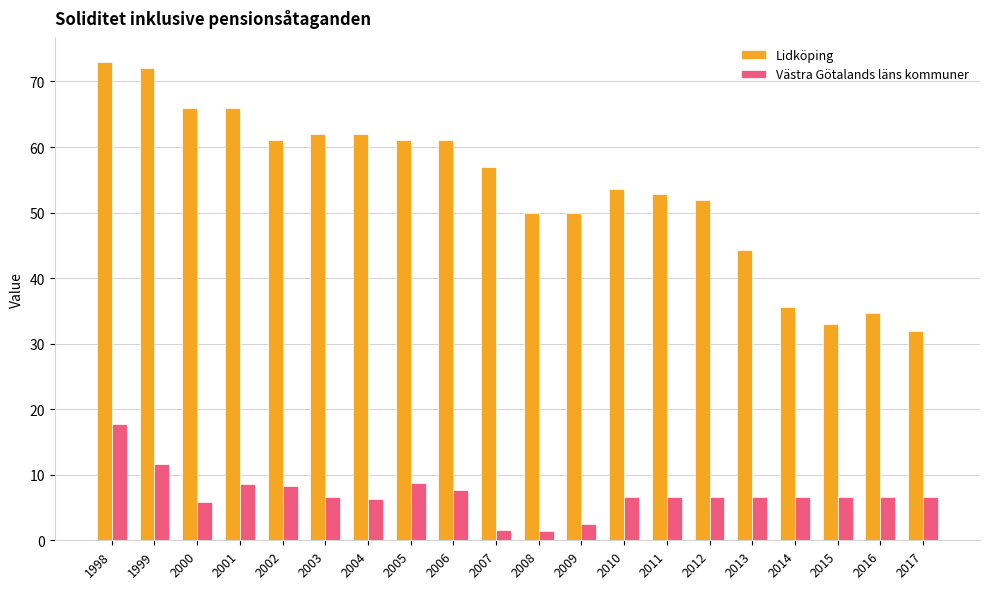

How many categories are shown in the chart?

20